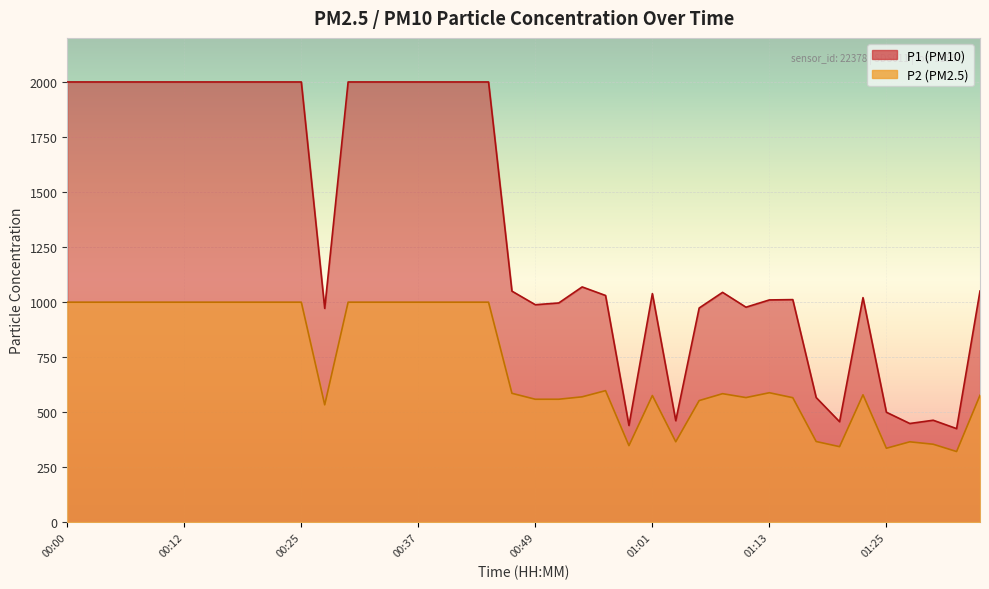

True or false: P2 and P1 cross at least once.

False